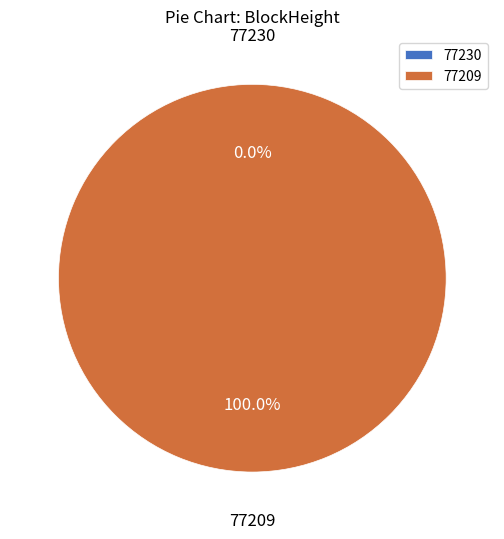

Count the number of slices in the pie.

2